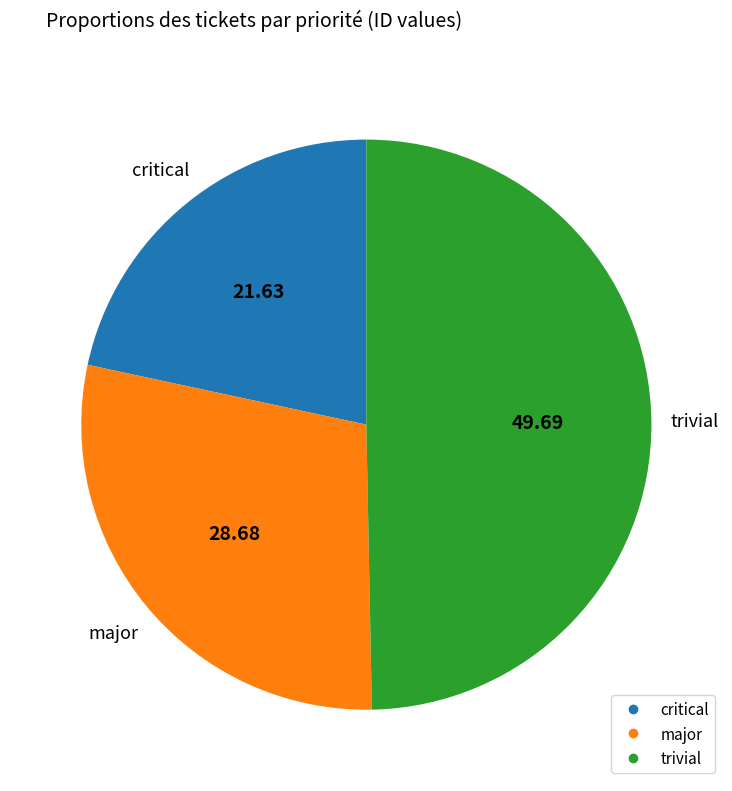

How many segments does this pie chart have?

3